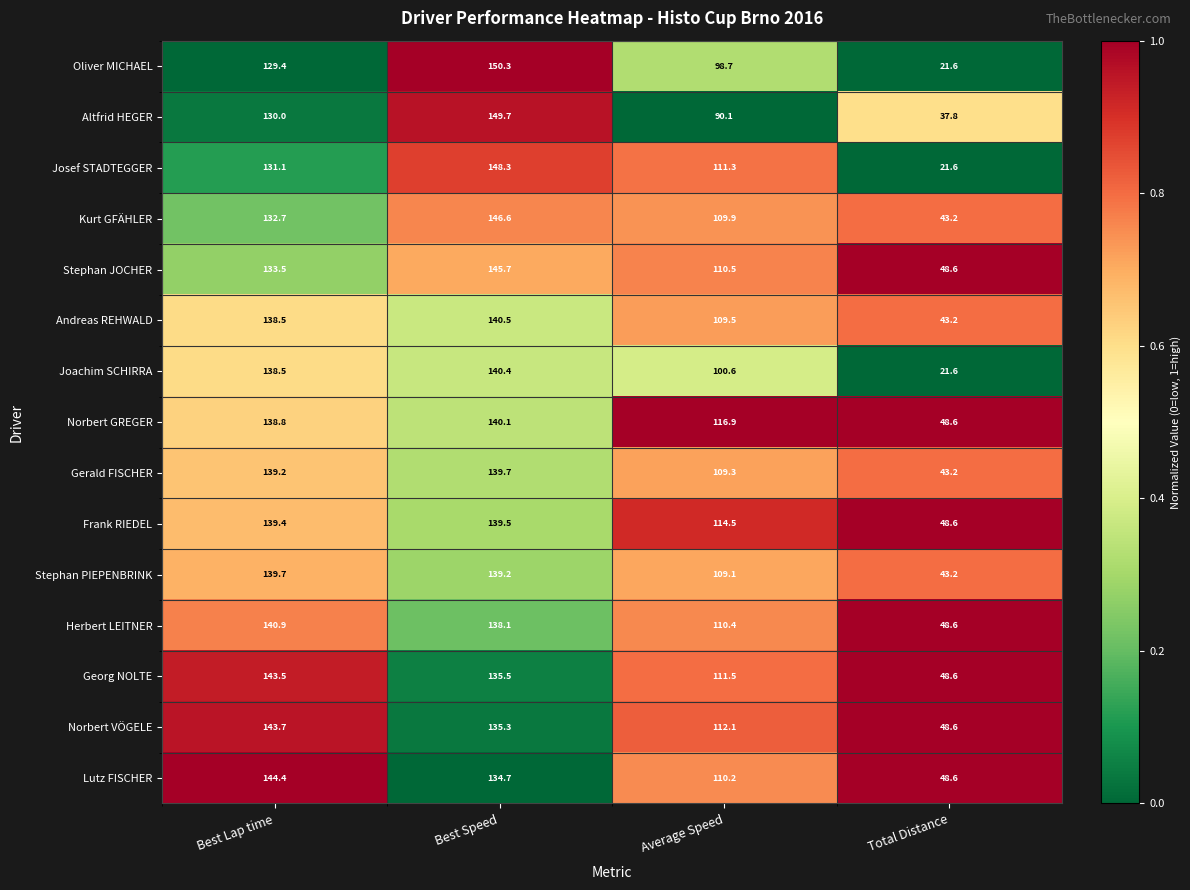

At Best Speed, list the series in order from smallest to largest.

Lutz FISCHER, Norbert VÖGELE, Georg NOLTE, Herbert LEITNER, Stephan PIEPENBRINK, Frank RIEDEL, Gerald FISCHER, Norbert GREGER, Joachim SCHIRRA, Andreas REHWALD, Stephan JOCHER, Kurt GFÄHLER, Josef STADTEGGER, Altfrid HEGER, Oliver MICHAEL